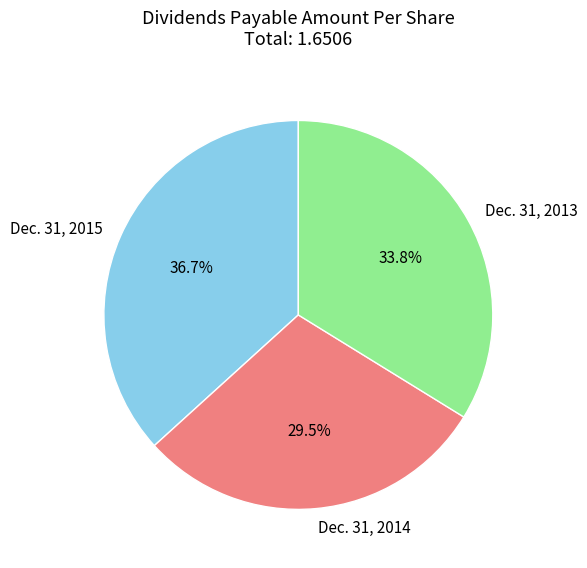

Is it true that Dec. 31, 2013 is 28% of the pie?

False